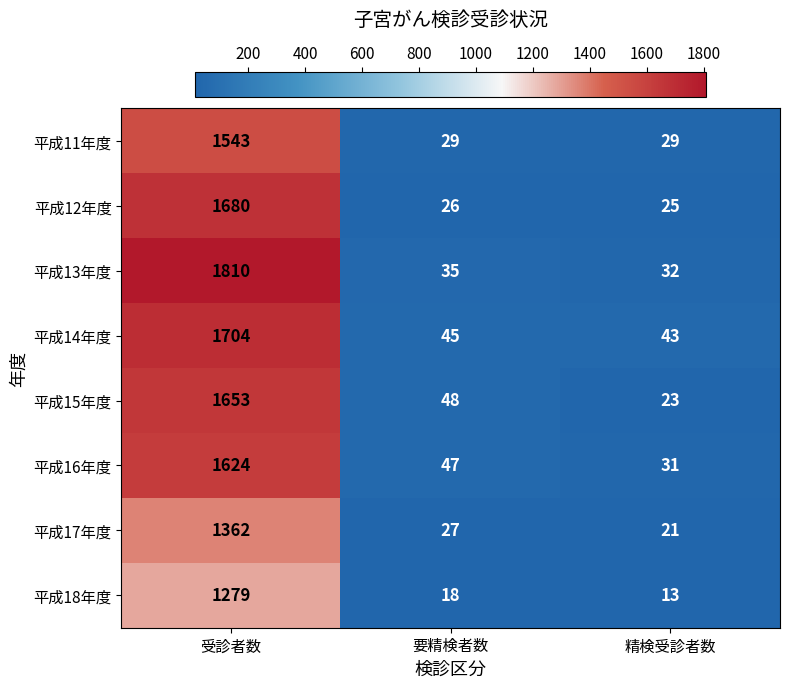

Reading left to right, transcribe all the data shown in this chart.

平成11年度: 1543	29	29
平成12年度: 1680	26	25
平成13年度: 1810	35	32
平成14年度: 1704	45	43
平成15年度: 1653	48	23
平成16年度: 1624	47	31
平成17年度: 1362	27	21
平成18年度: 1279	18	13